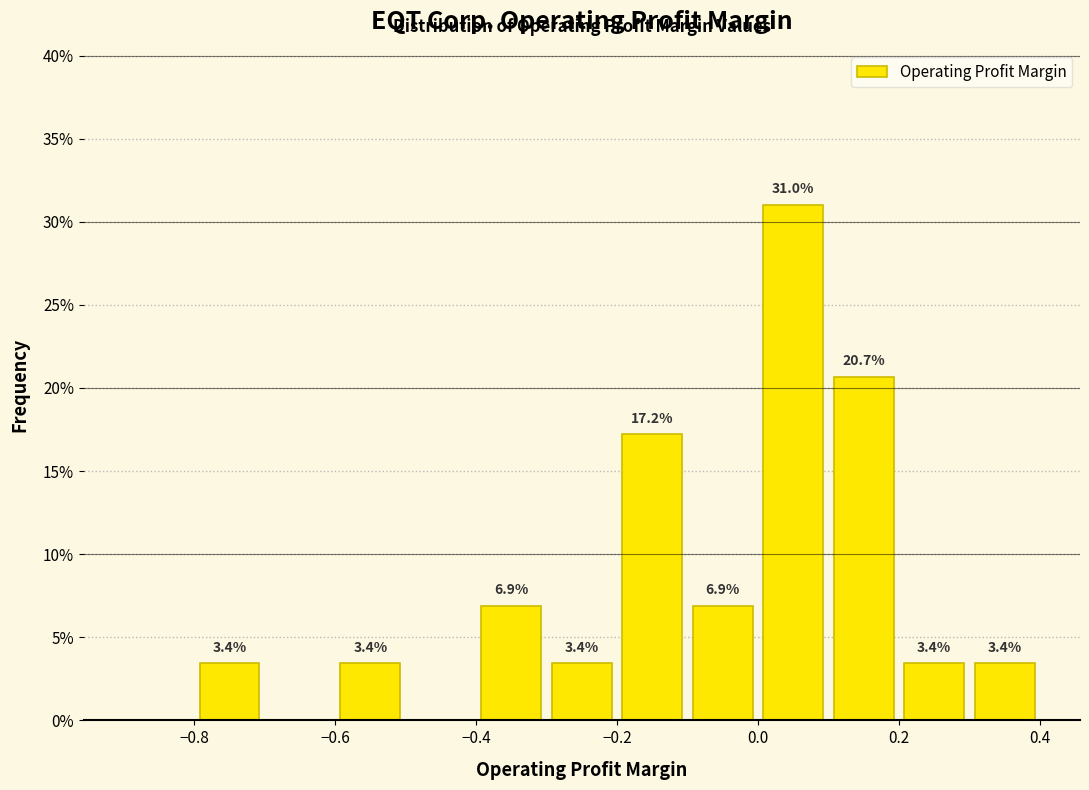

Which range on the x-axis has the tallest bar?

0.0 to 0.1